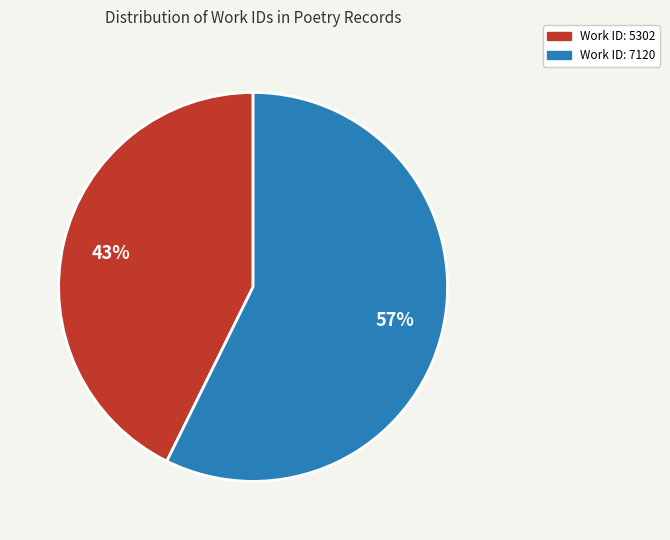

The Work ID: 5302 slice represents 48% of the pie. True or false?

False